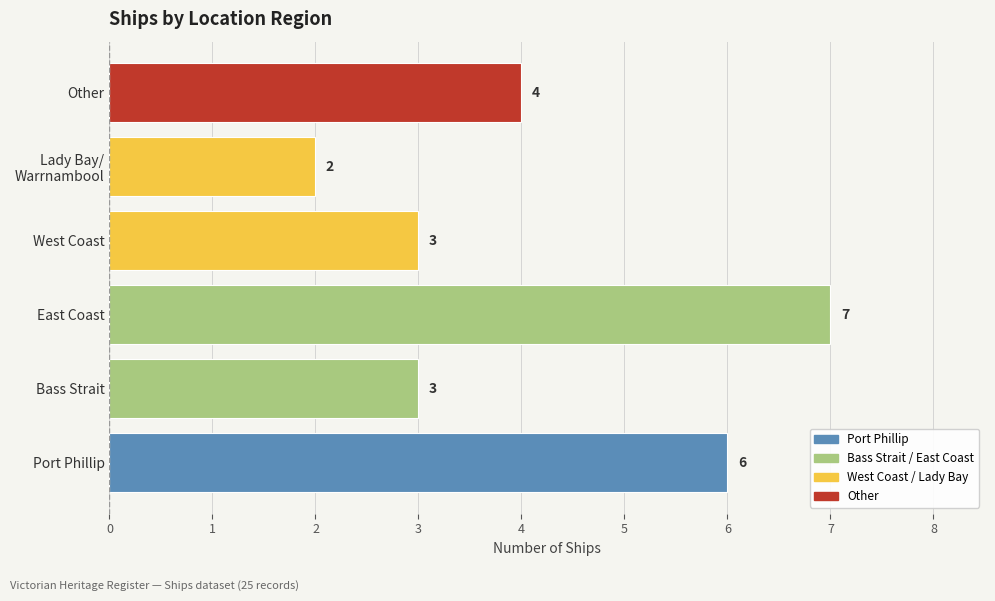

What is the sum of the values at West Coast and East Coast?

10